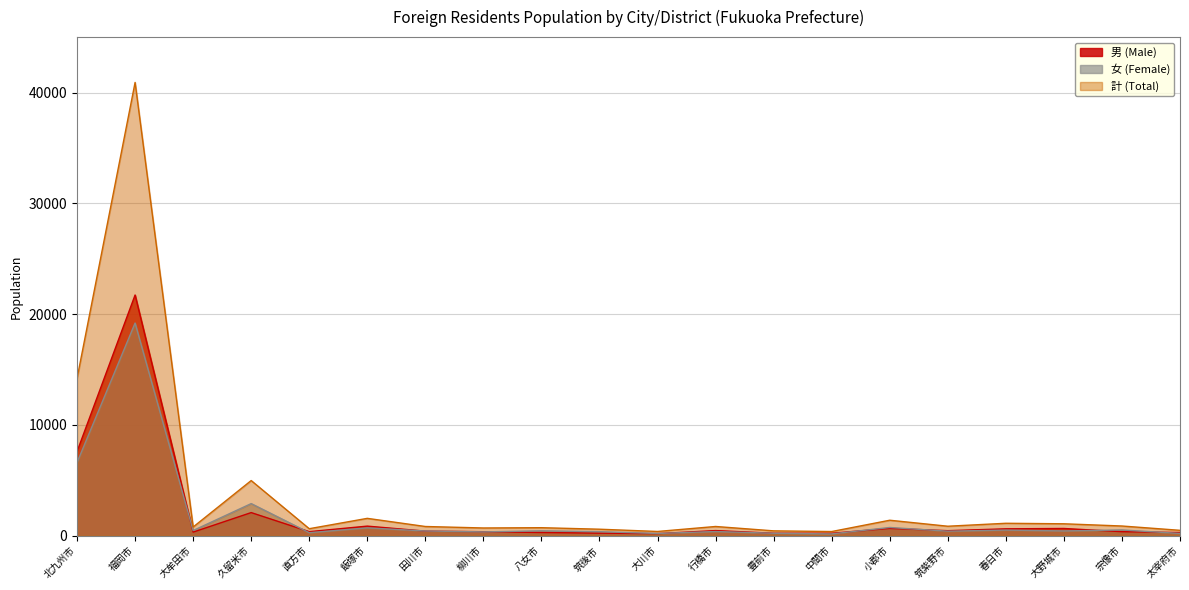

Reading right to left, transcribe all the data shown in this chart.

男 (Male): 280	357	646	615	447	654	215	218	456	182	223	283	354	407	859	359	2080	318	21727	7588
女 (Female): 199	512	424	500	402	736	155	213	370	194	357	434	337	418	701	266	2893	460	19195	6599
計 (Total): 479	869	1070	1115	849	1390	370	431	826	376	580	717	691	825	1560	625	4973	778	40922	14187